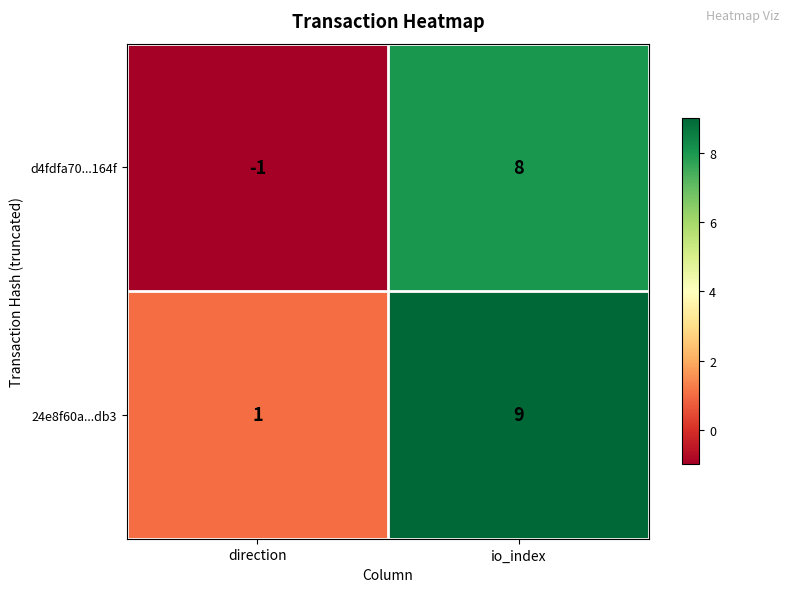

Rank the series by their average value, from lowest to highest.

d4fdfa70...164f, 24e8f60a...db3